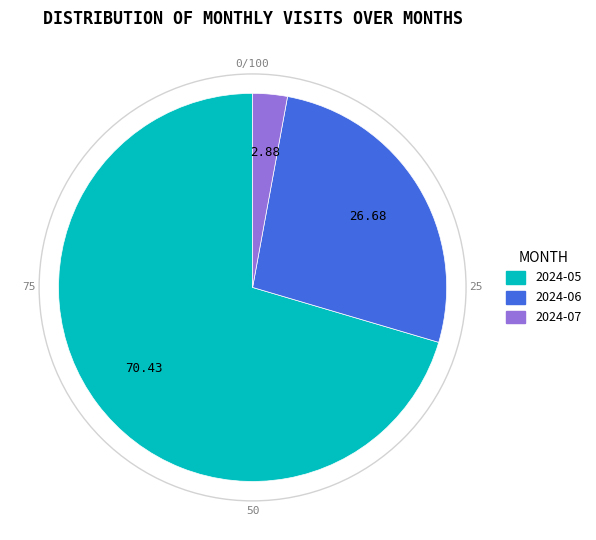

Approximately how many times larger is the value at 2024-05 compared to 2024-07?

24.4